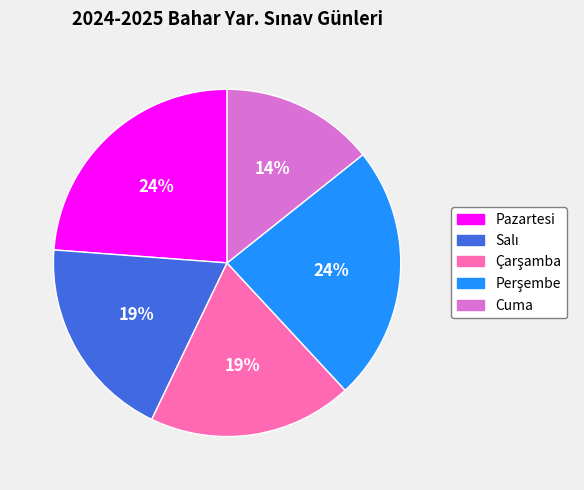

Is there any slice that represents more than half of the pie?

No